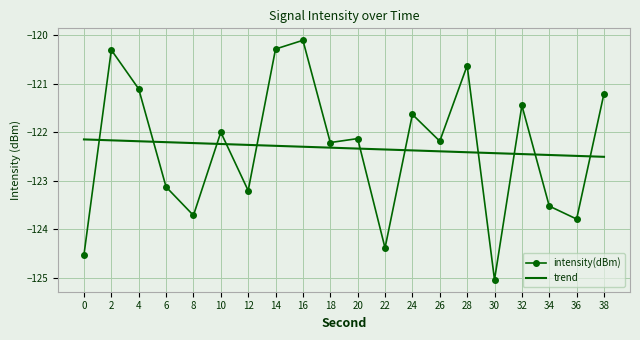

At which label does intensity(dBm) first exceed -122?

2